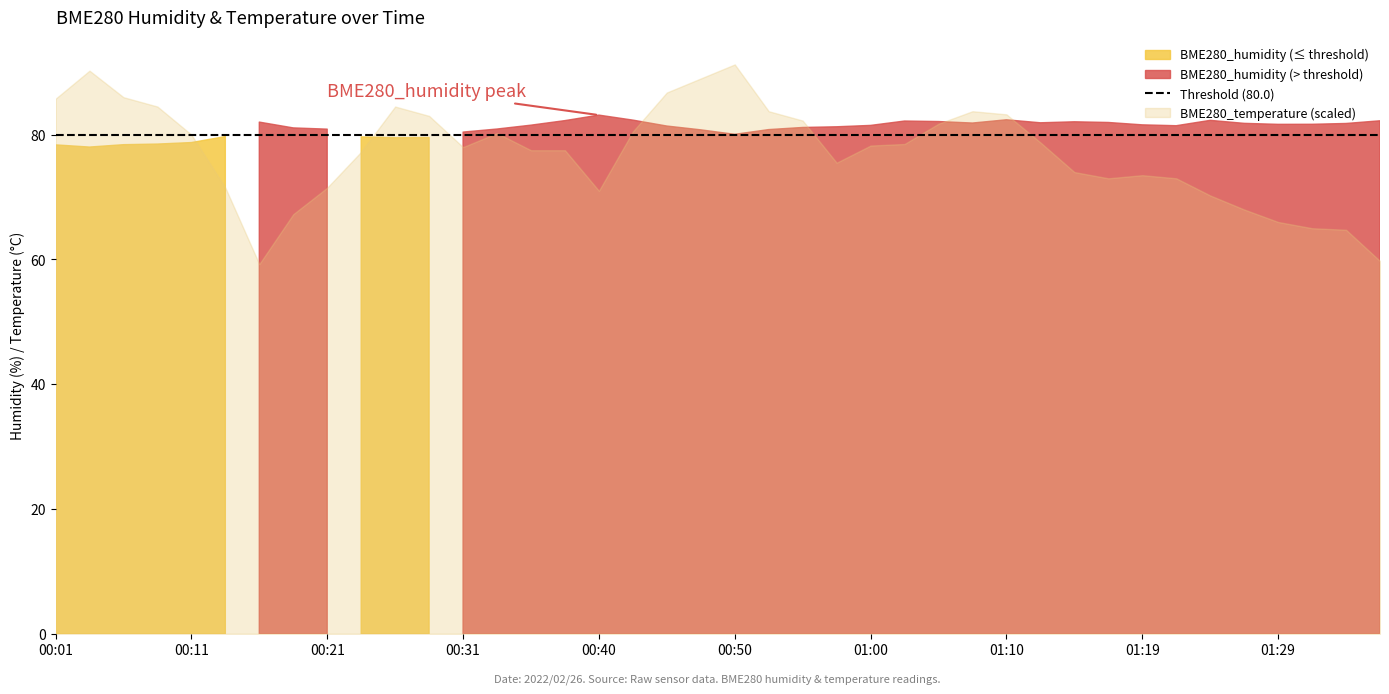

At which label does BME280_humidity first exceed 81?

00:16